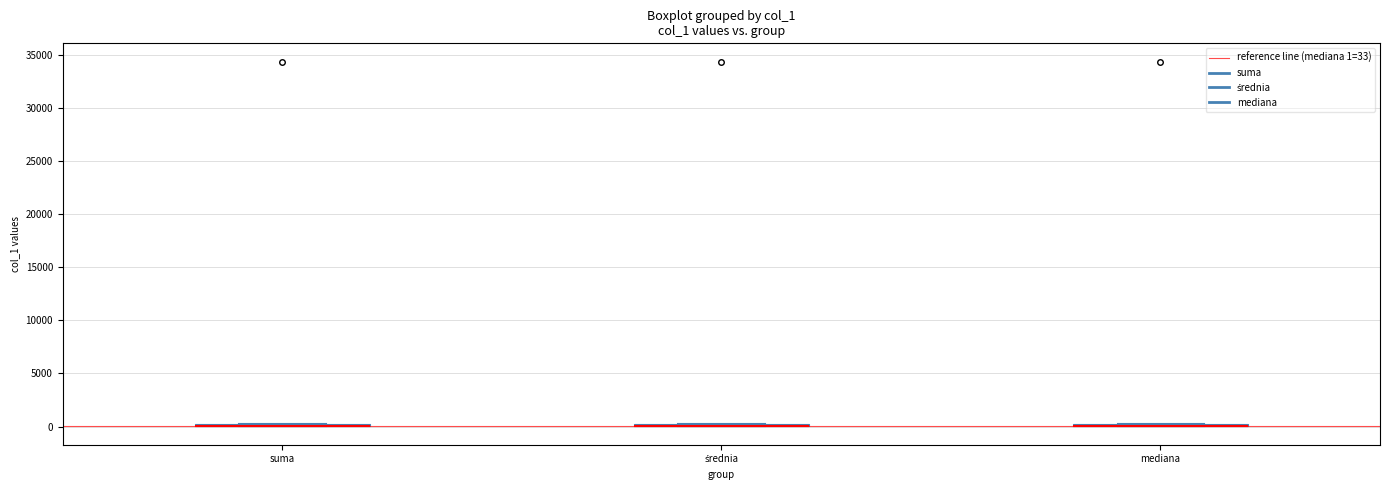

Where is the lower edge of the box for średnia on the y-axis? The values are not printed on the chart, so give them approximately, as read against the axis.

0